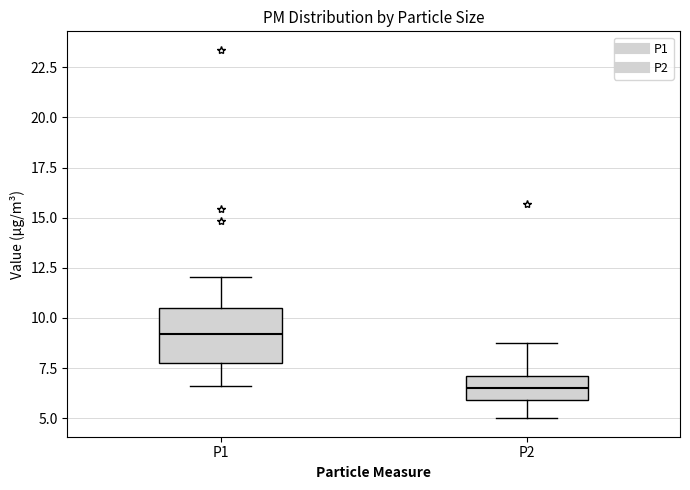

Which box is the tallest, from its lower edge to its upper edge?

P1